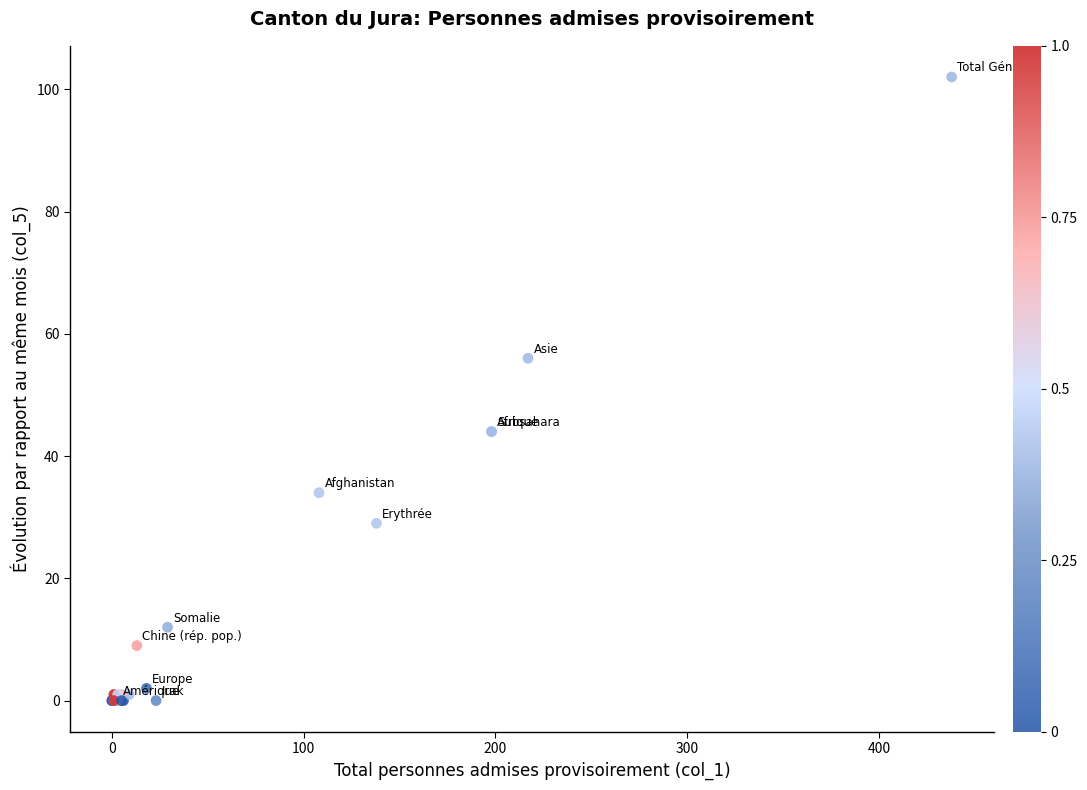

What Y value in the scatter plot is closest to 51?

56